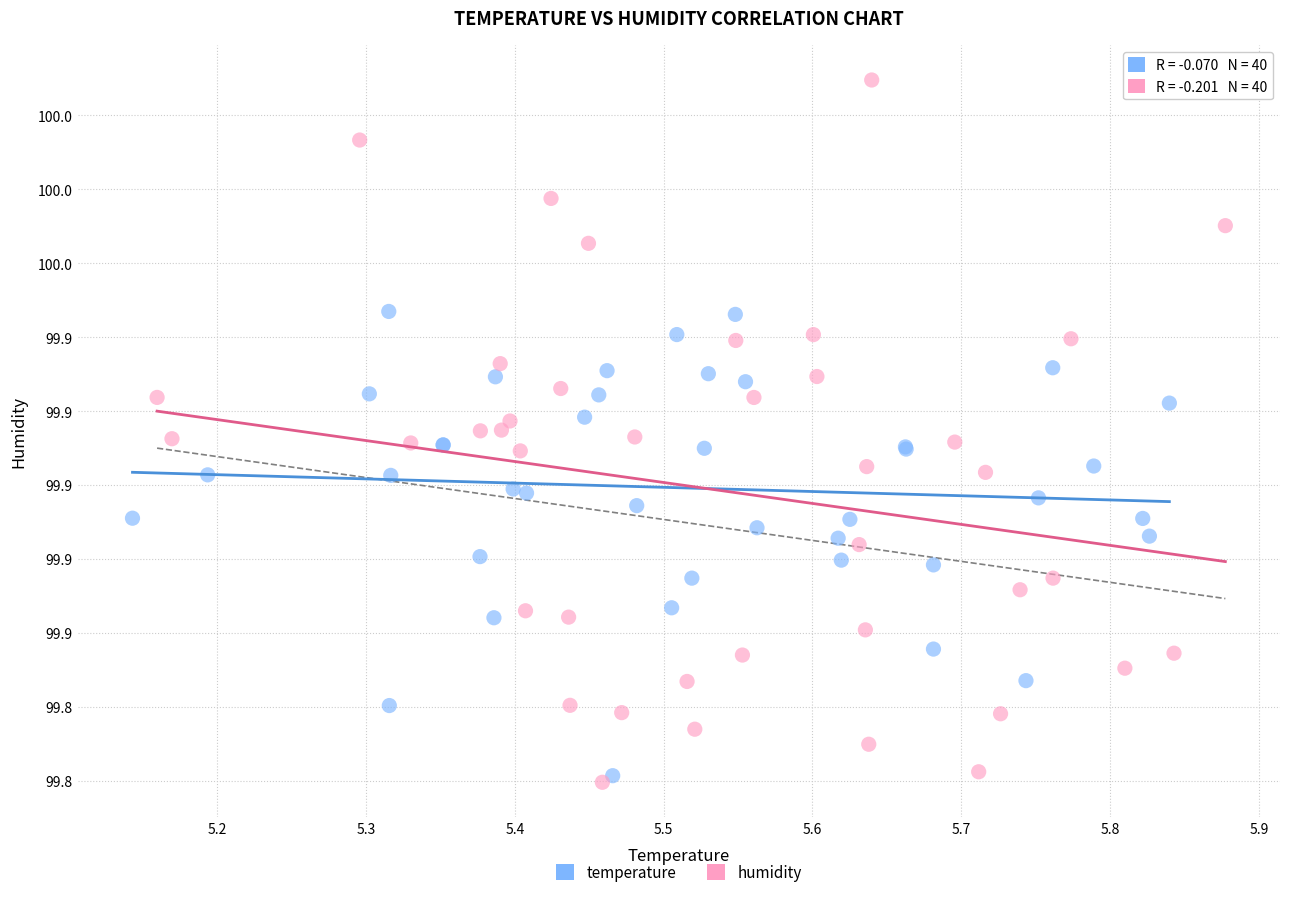

Which series contains the lowest Y value?

humidity